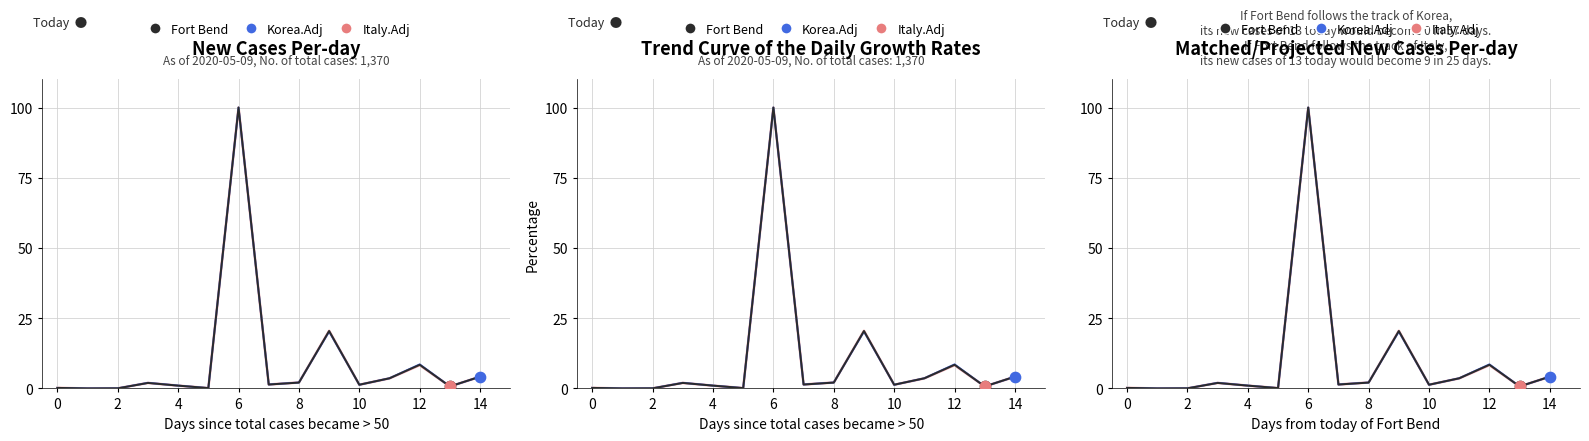

Which series has the largest Y range (max minus min)?

Fort Bend